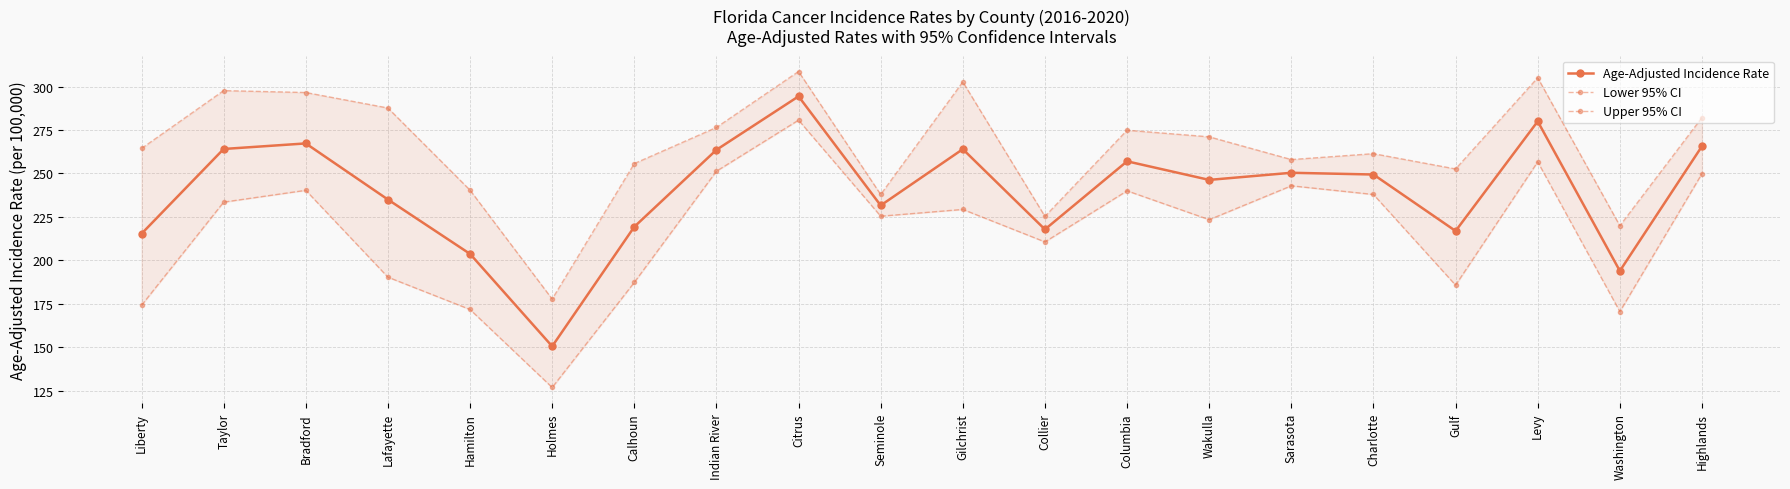

What is the total value across all series at Bradford?

804.2